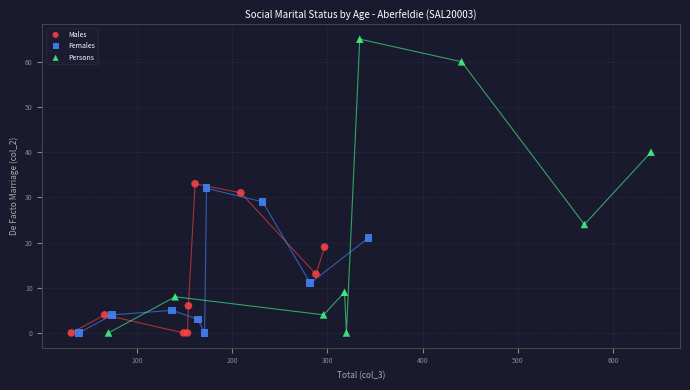

Which series contains the highest Y value?

Persons